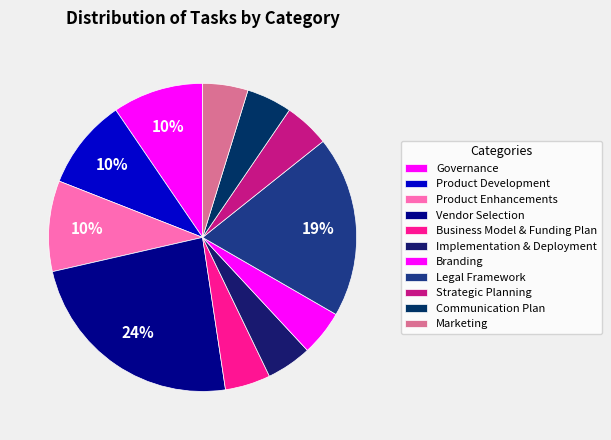

To the nearest percent, what portion does Vendor Selection represent?

24%